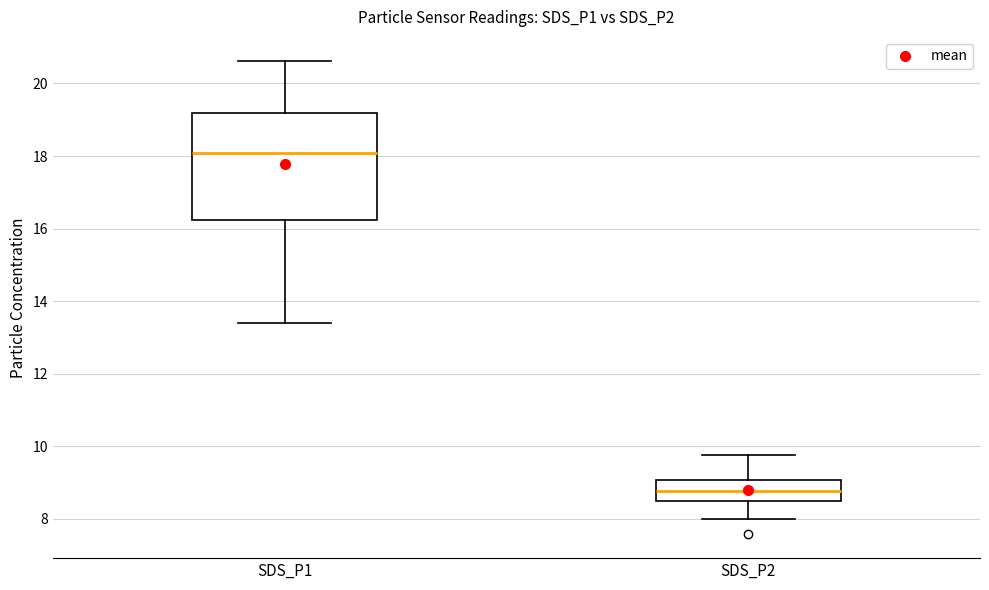

Reading left to right, transcribe this box plot: for each box, give where its median line is, the range the box spans, and where its two whiskers end, as read against the y-axis. The values are not printed on the chart, so give them approximately, as read against the axis.

SDS_P1: median 18.0, box 16.2 to 19.2, whiskers 13.4 to 20.6
SDS_P2: median 8.8, box 8.4 to 9.0, whiskers 8.0 to 9.8